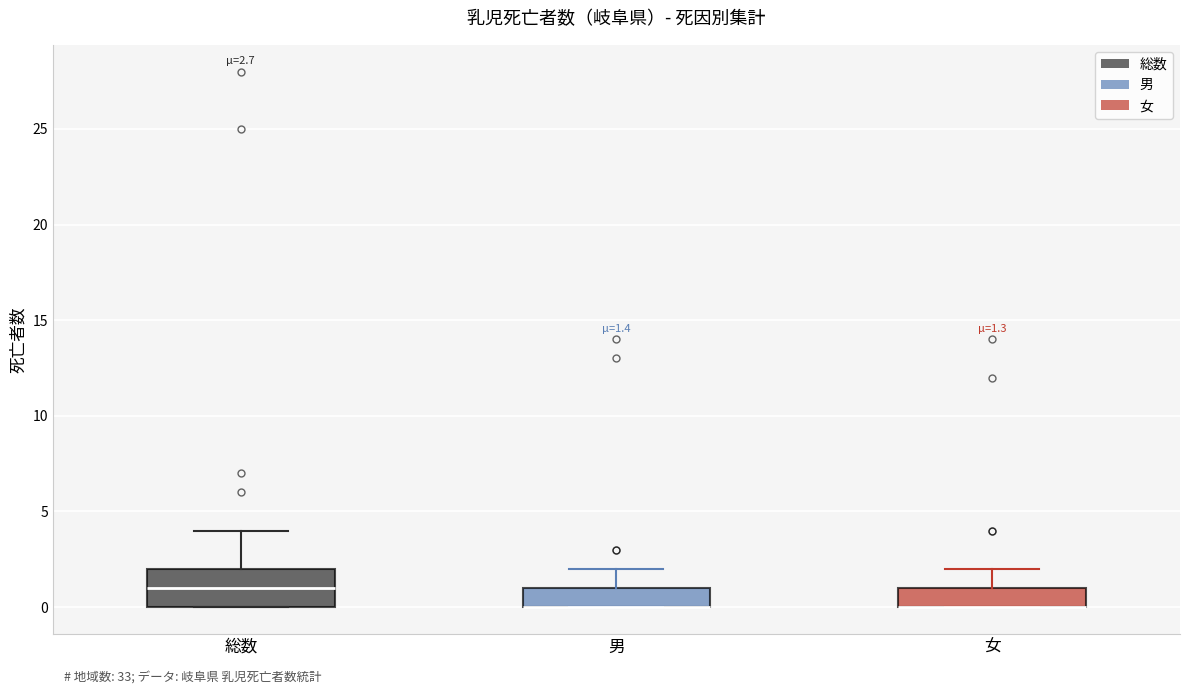

Comparing the boxes themselves (not the whiskers), which one is the tallest?

総数